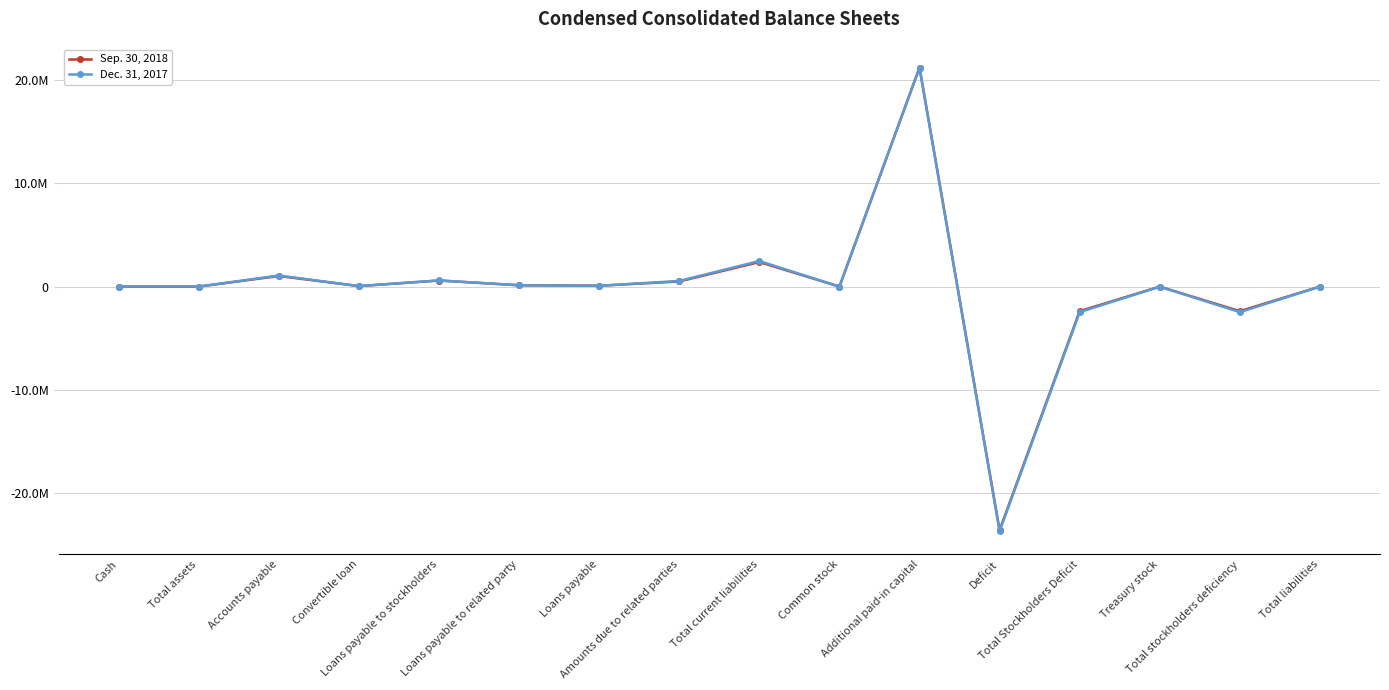

Where do Dec. 31, 2017 and Sep. 30, 2018 first cross each other?

Loans payable to related party and Loans payable